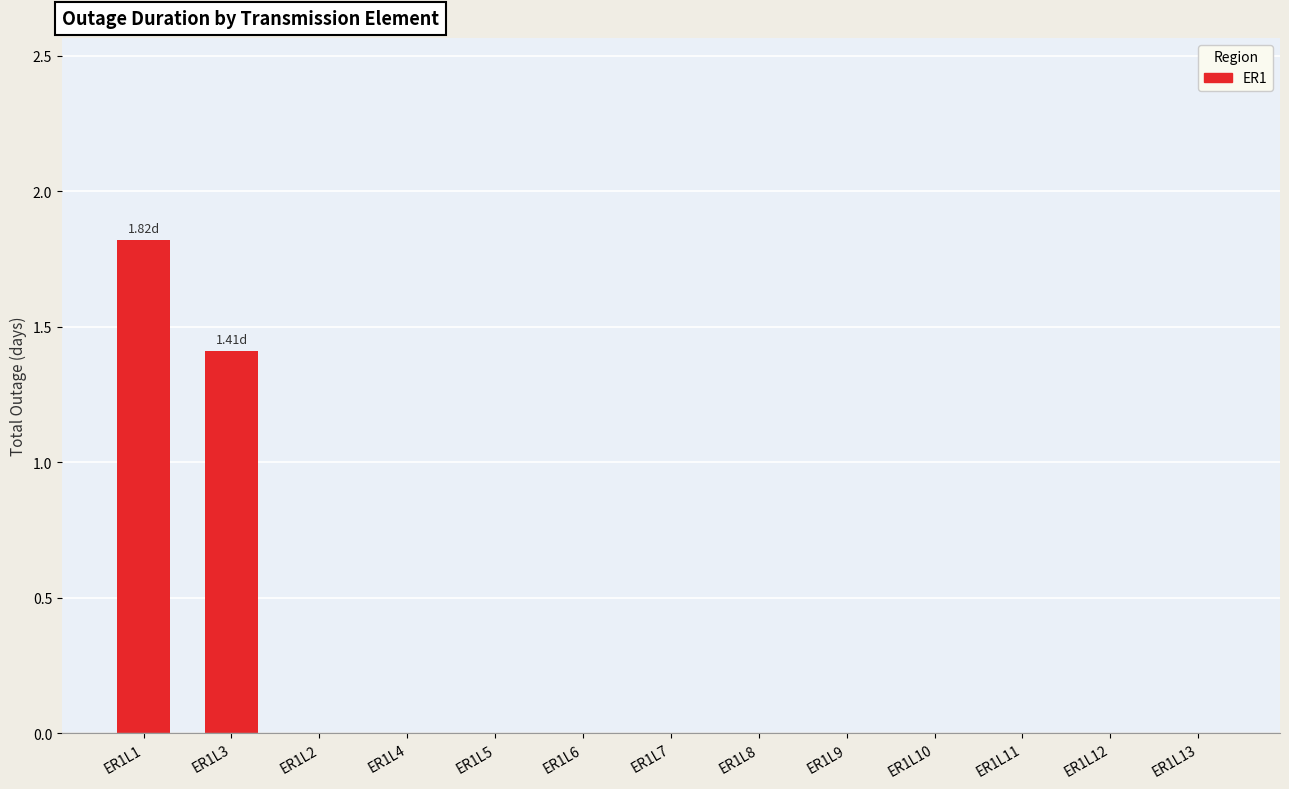

Reading left to right, what are all the values shown in this chart?

1.8	1.4	0.0	0.0	0.0	0.0	0.0	0.0	0.0	0.0	0.0	0.0	0.0